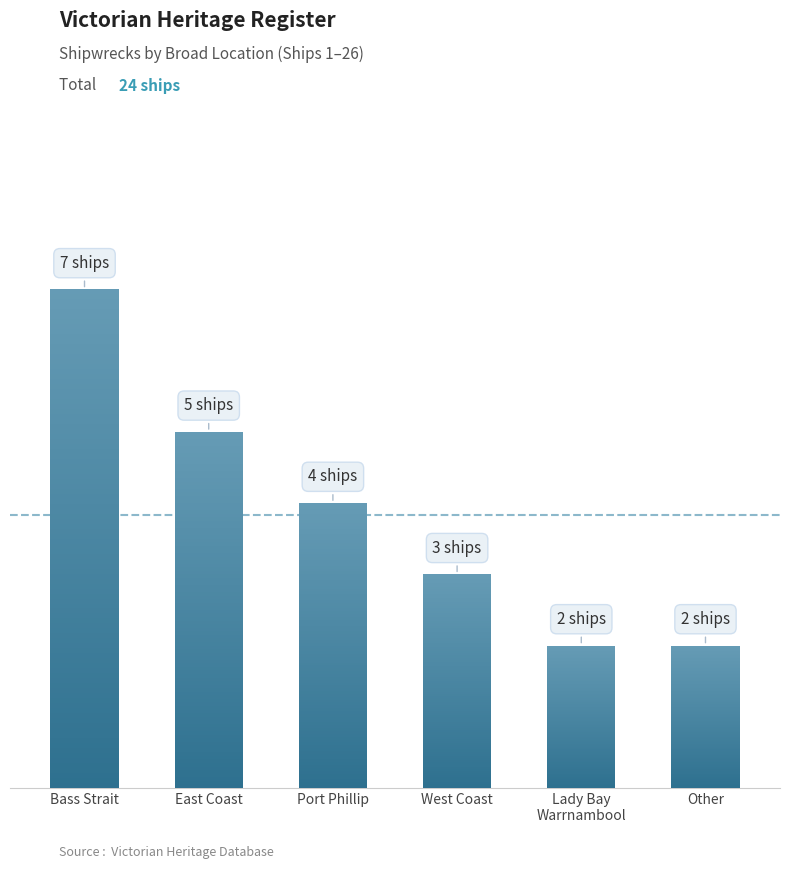

Count the number of categories in the chart.

6